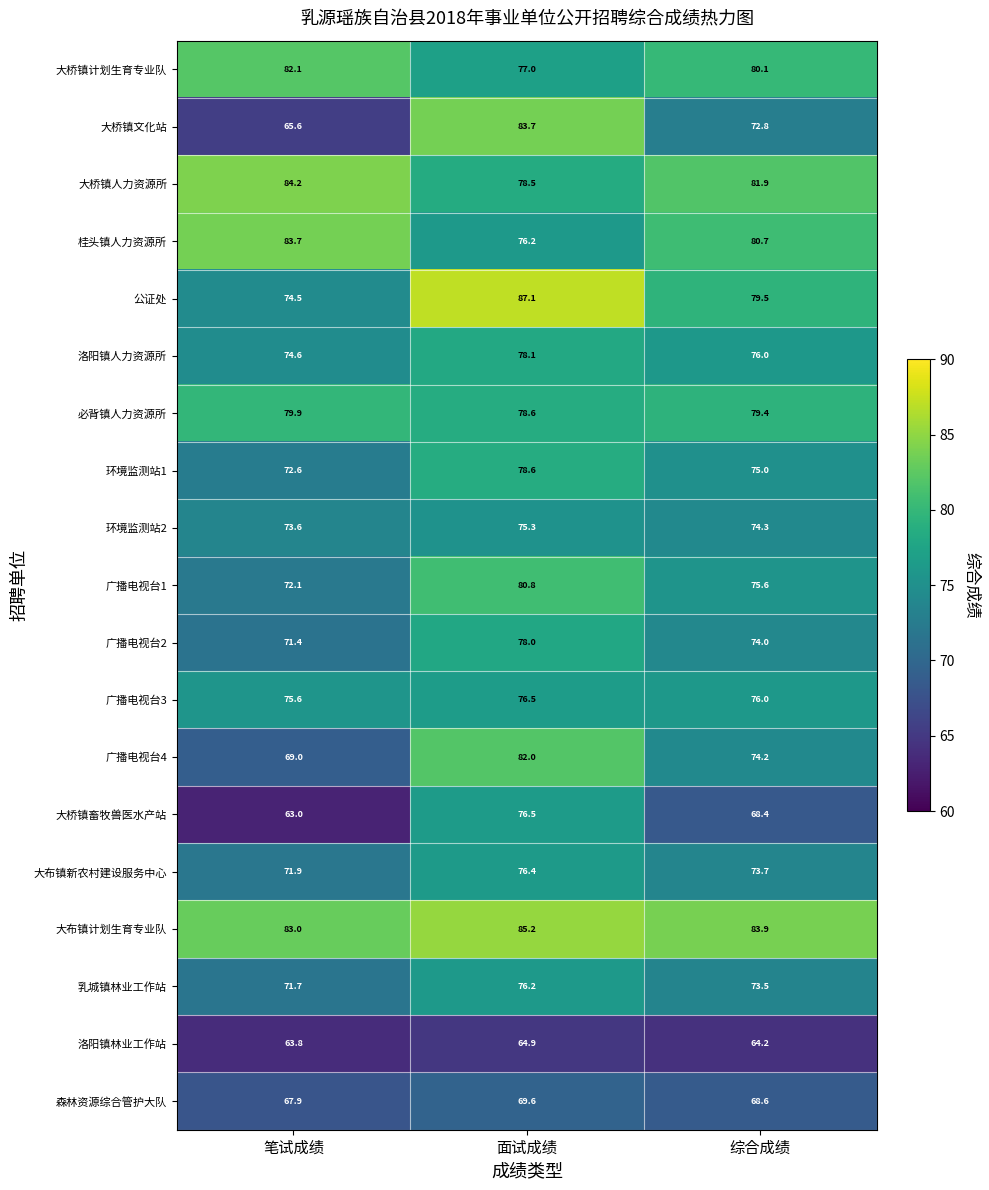

At which category is the sum across all series the highest?

面试成绩